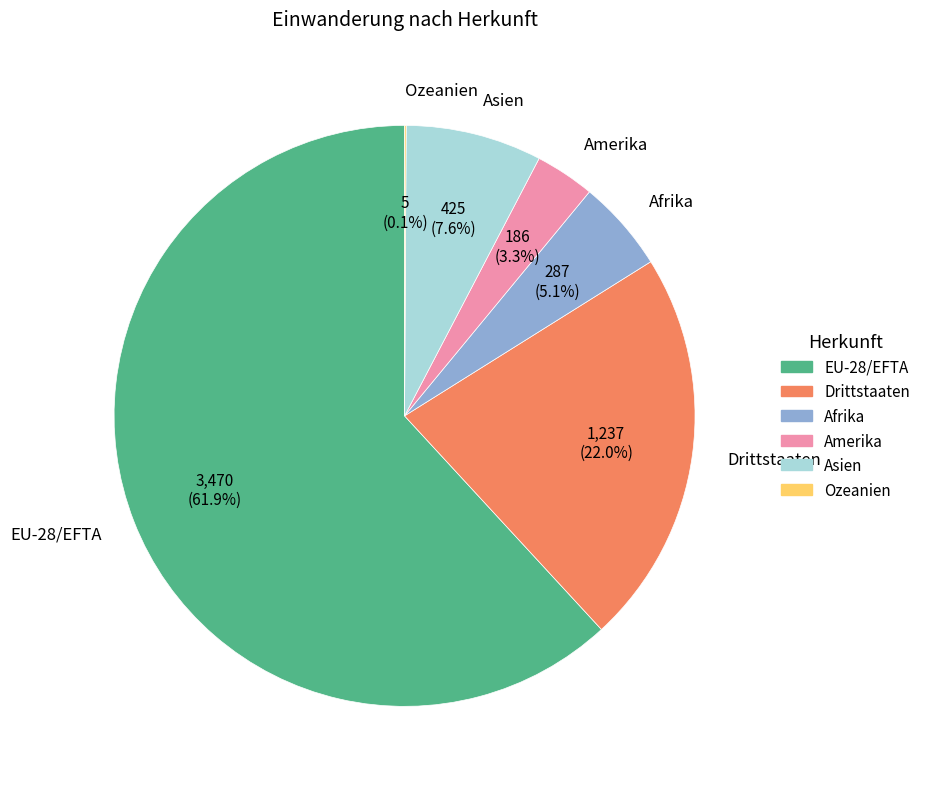

What is the ratio of the value at Asien to the value at Amerika?

2.3